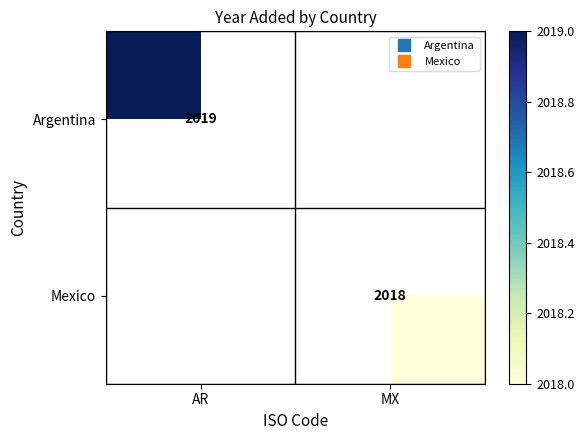

What is the highest value of the Argentina series?

2019